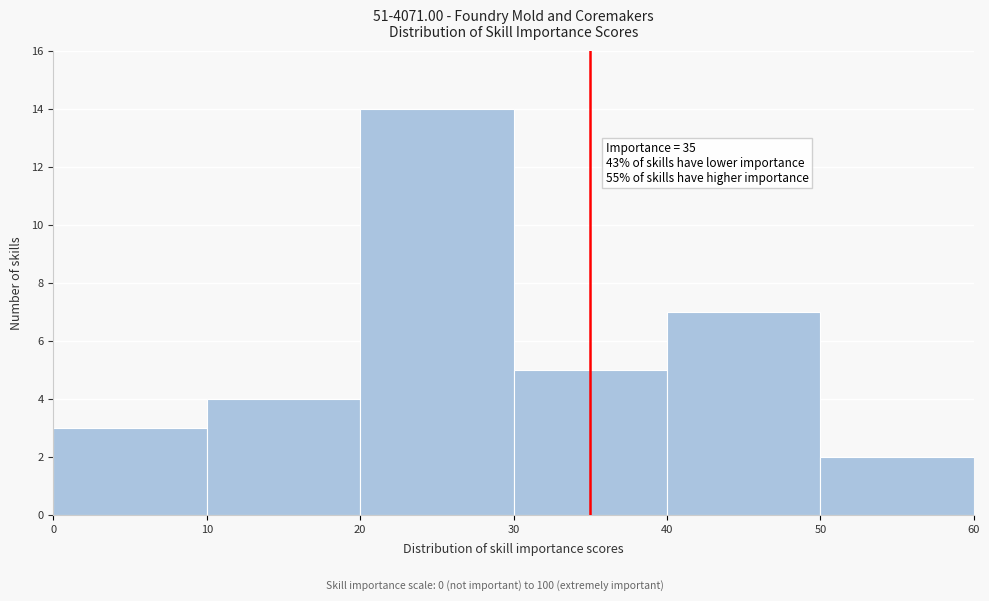

Over which range of the x-axis is the bar tallest?

20 to 30